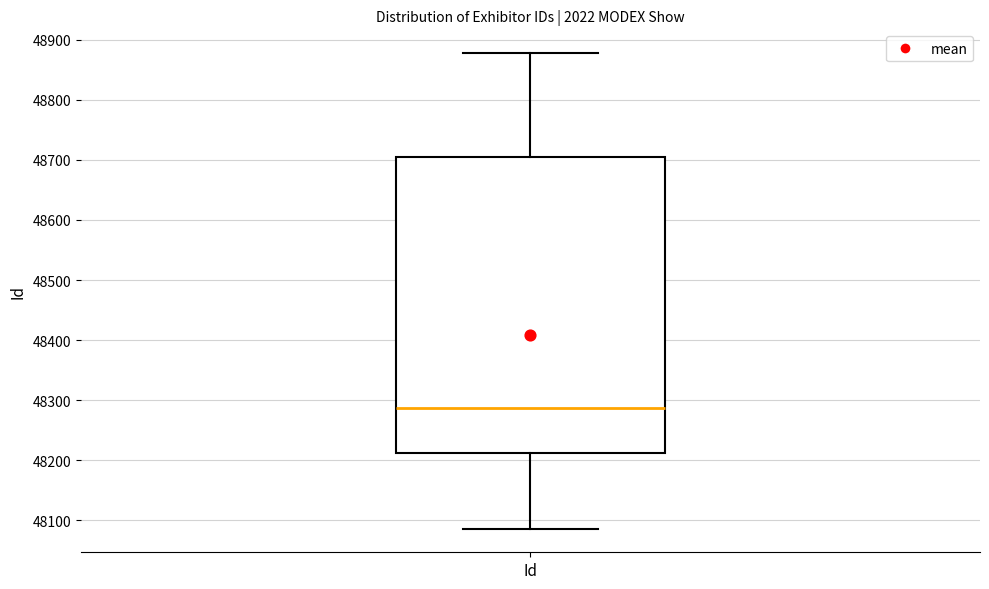

Read this box plot against the y-axis: the position of the median line, the range covered by the box, and the ends of both whiskers. The values are not printed on the chart, so give them approximately, as read against the axis.

median 48290, box 48210 to 48700, whiskers 48090 to 48880